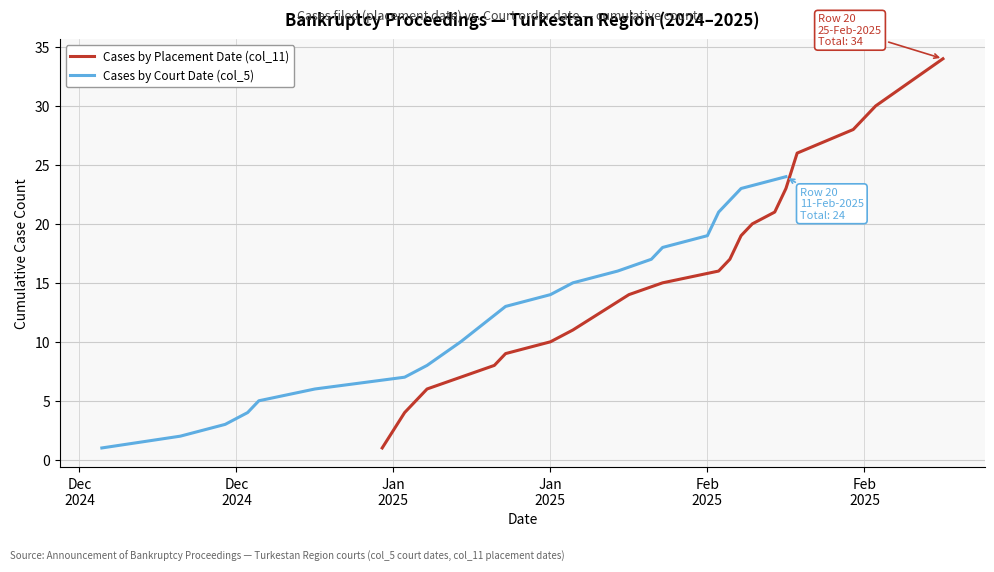

Which category has the lowest value in the Cases by Placement Date (col_11) series?

Dec
2024